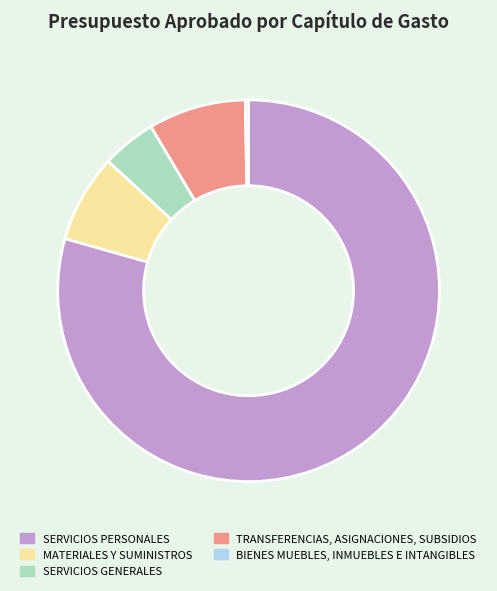

What is the majority slice?

SERVICIOS PERSONALES